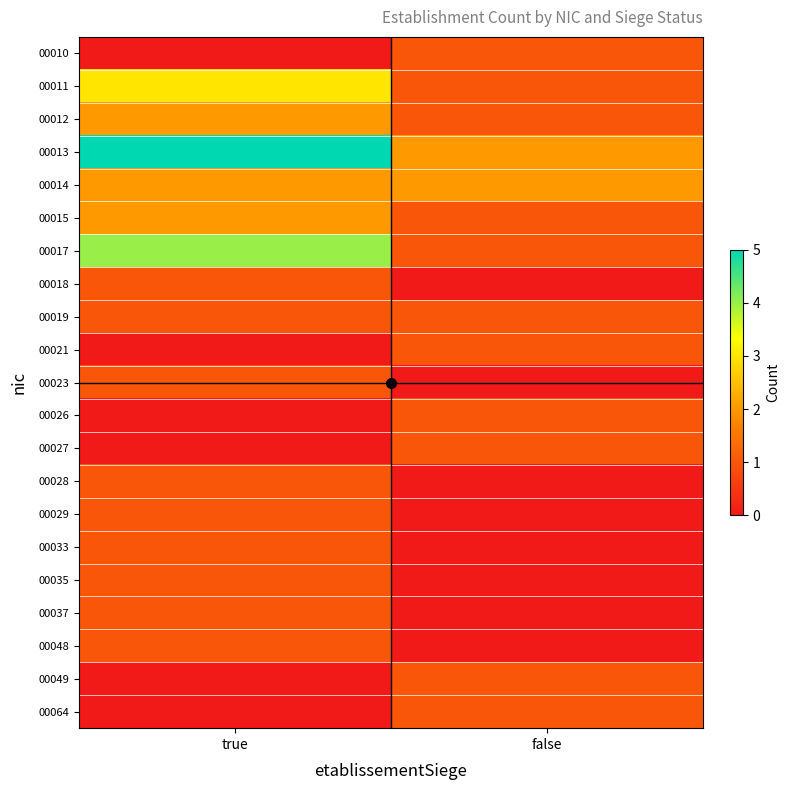

At which category does the chart reach its peak across all series?

true